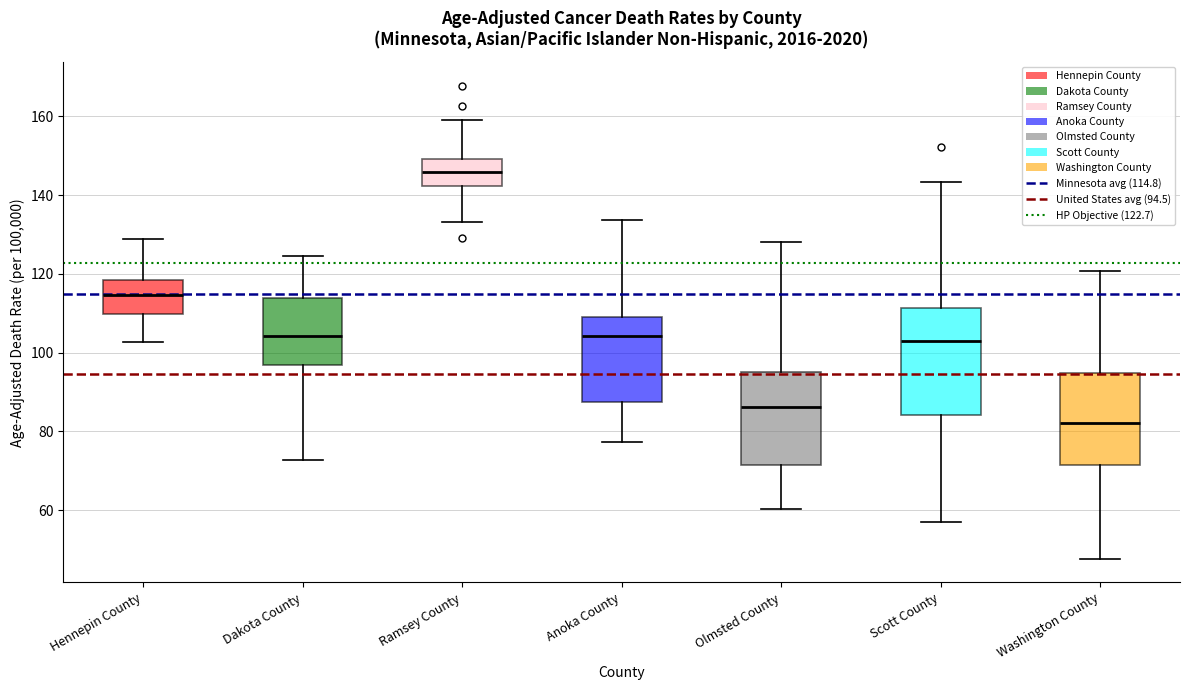

Reading left to right, read every box against the y-axis: the position of its median line, the range the box covers, and the ends of its whiskers. The values are not printed on the chart, so give them approximately, as read against the axis.

Hennepin County: median 114, box 110 to 118, whiskers 102 to 128
Dakota County: median 104, box 96 to 114, whiskers 72 to 124
Ramsey County: median 146, box 142 to 150, whiskers 134 to 160
Anoka County: median 104, box 88 to 110, whiskers 78 to 134
Olmsted County: median 86, box 72 to 94, whiskers 60 to 128
Scott County: median 104, box 84 to 112, whiskers 56 to 144
Washington County: median 82, box 72 to 94, whiskers 48 to 120